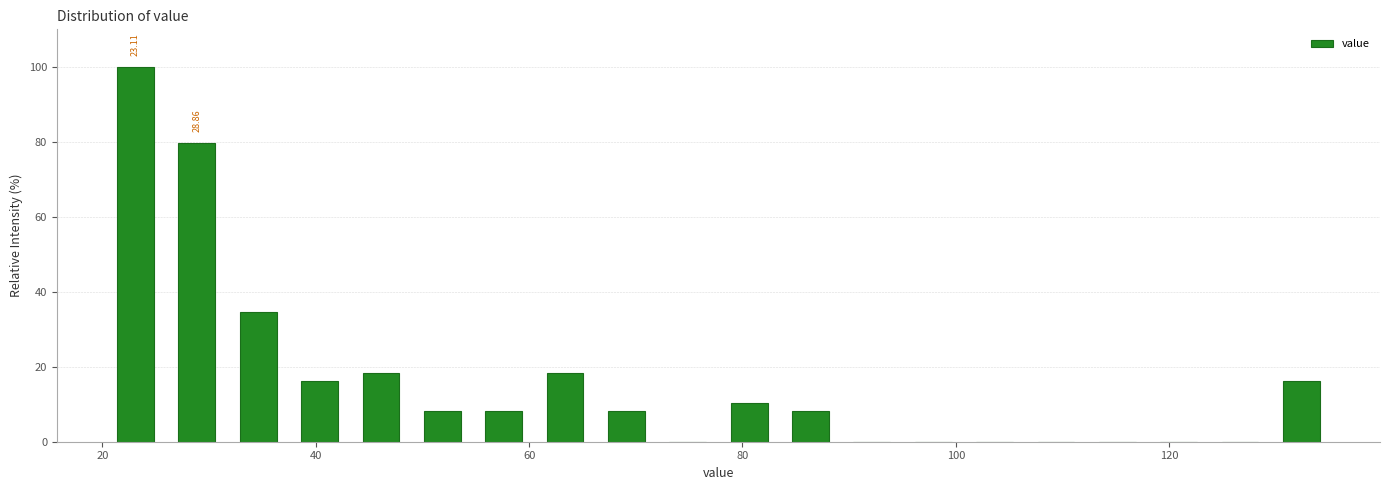

Around what value on the x-axis is the tallest bar? Give the approximate position of its centre, as read against the axis.

24